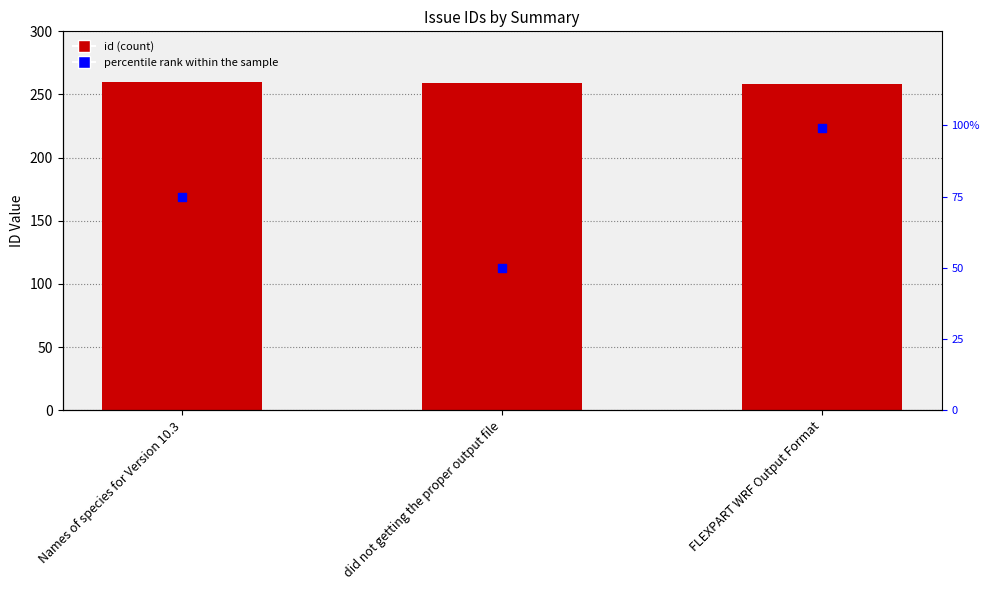

At how many categories does at least one series exceed 66?

3